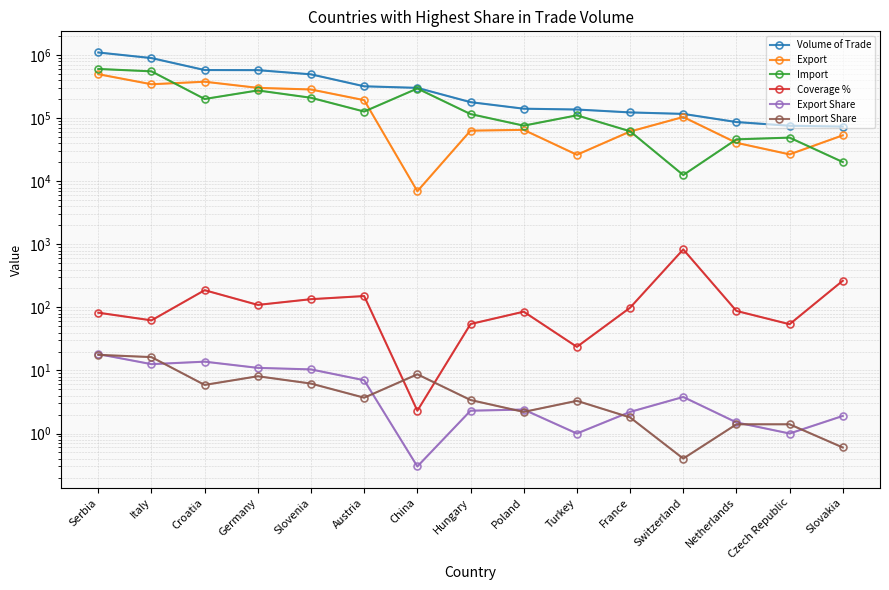

What is the label of the 13th point from the left?

Netherlands